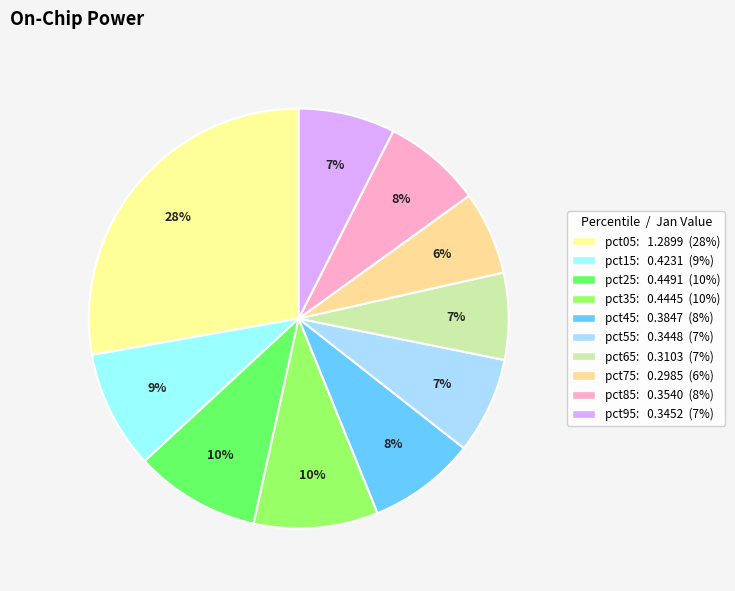

The pct65 slice represents 7% of the pie. True or false?

True